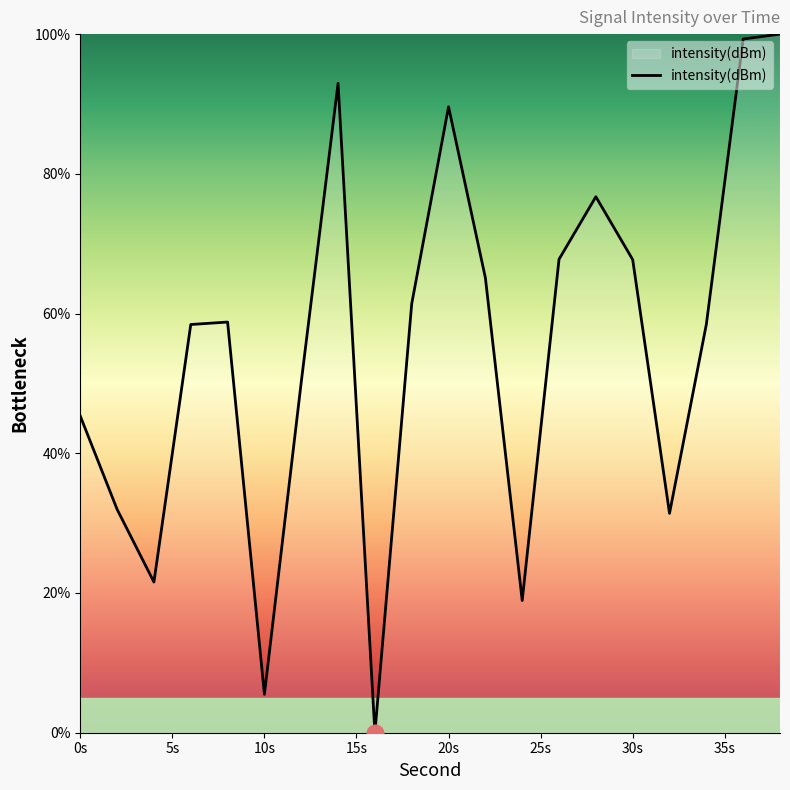

What is the greatest value displayed?

100.0